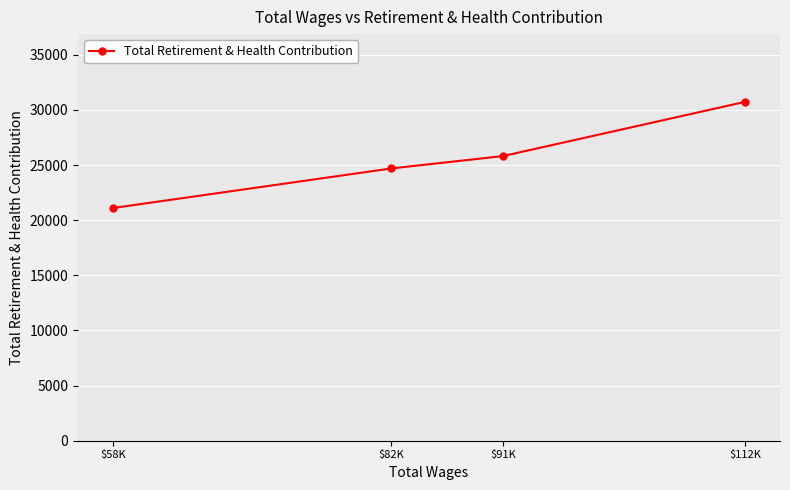

Between $82K and $91K, which is larger?

$91K